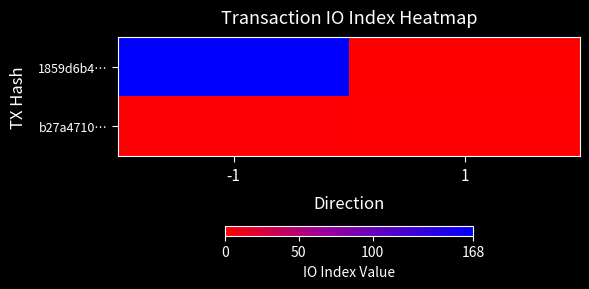

Between 1 and -1, which is larger?

-1